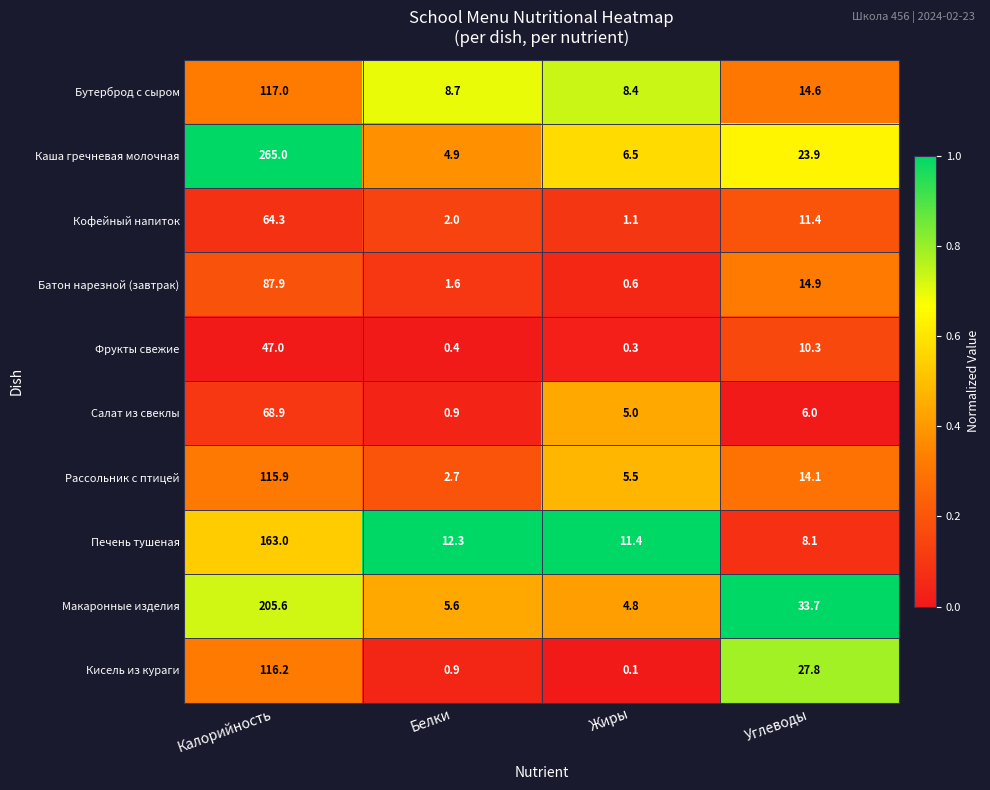

Which series has the largest range (max minus min)?

Каша гречневая молочная